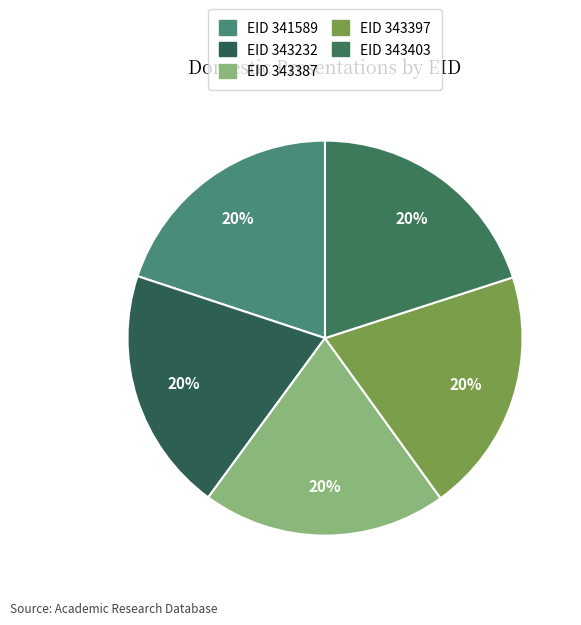

To the nearest percent, what is the average slice percentage?

20%